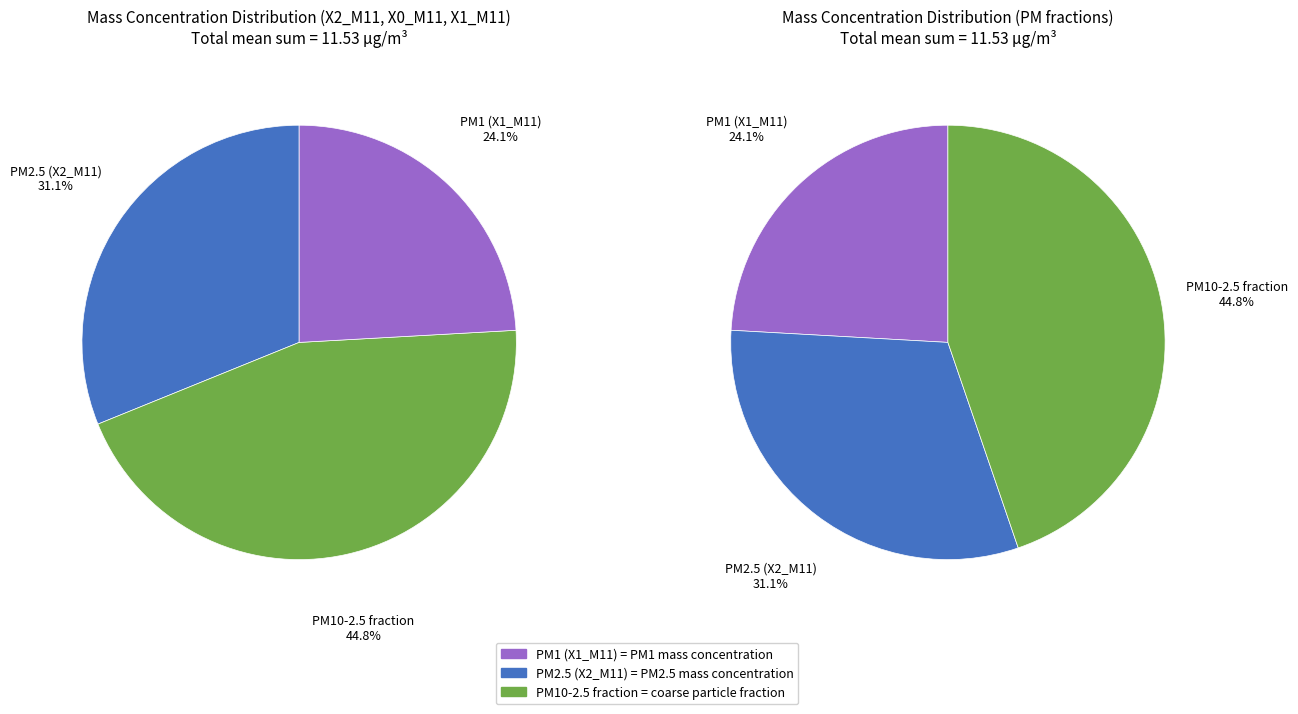

Is it true that 12 is 15% of the pie?

False